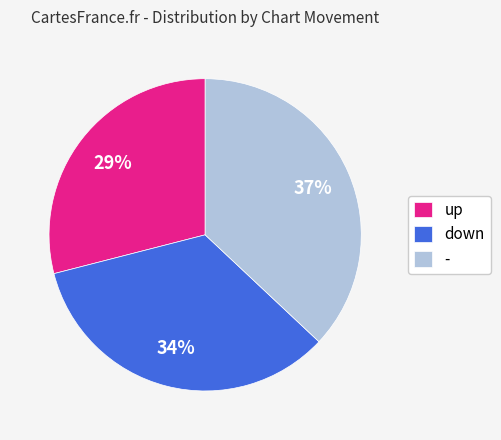

Is there any slice that represents more than half of the pie?

No